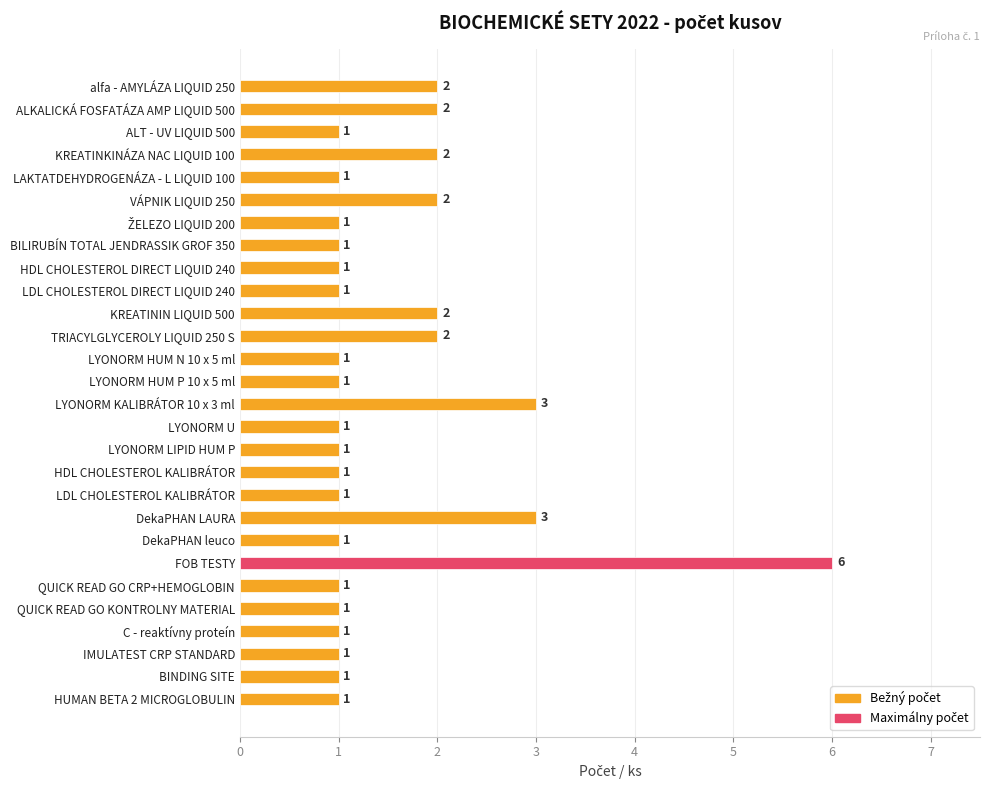

How many values are between 1 and 2?

25